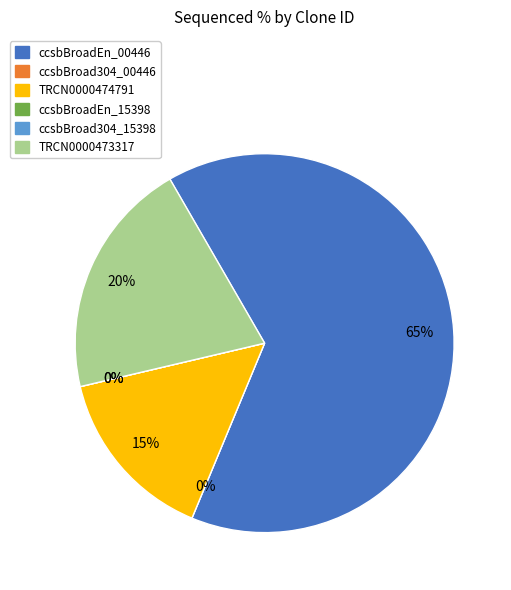

What portion of the pie excludes ccsbBroad304_15398?

100.0%